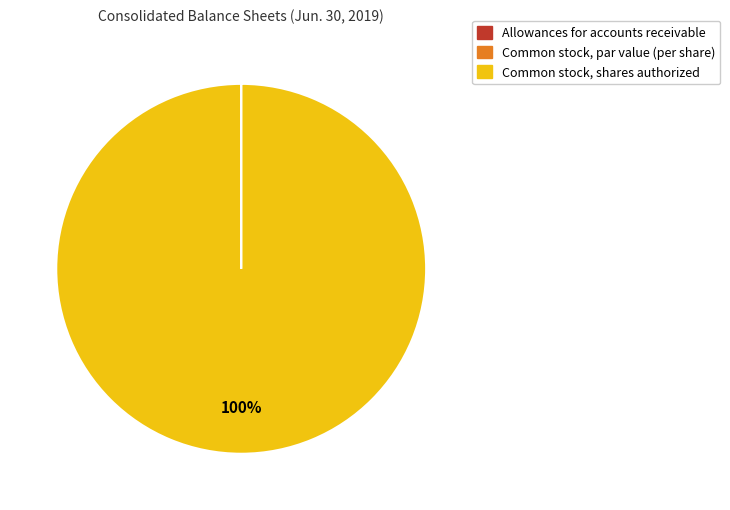

To the nearest percent, what is the average slice percentage?

33%